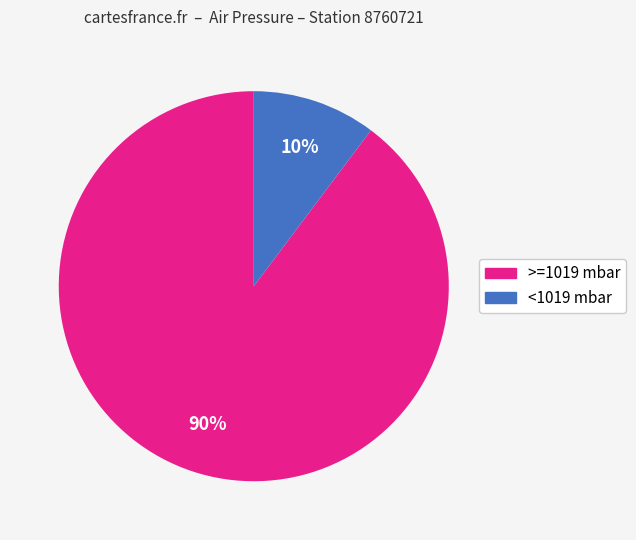

To the nearest percent, what is the average slice percentage?

50%